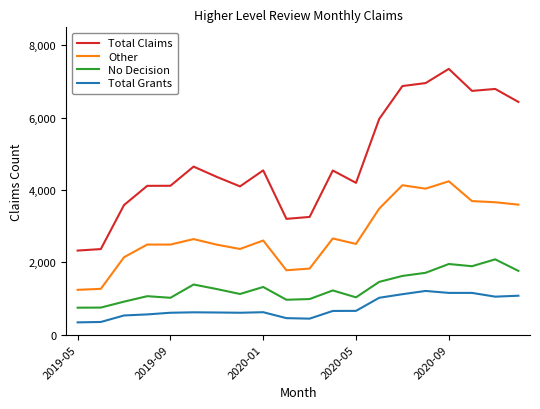

Which series has the largest range (max minus min)?

Total Claims